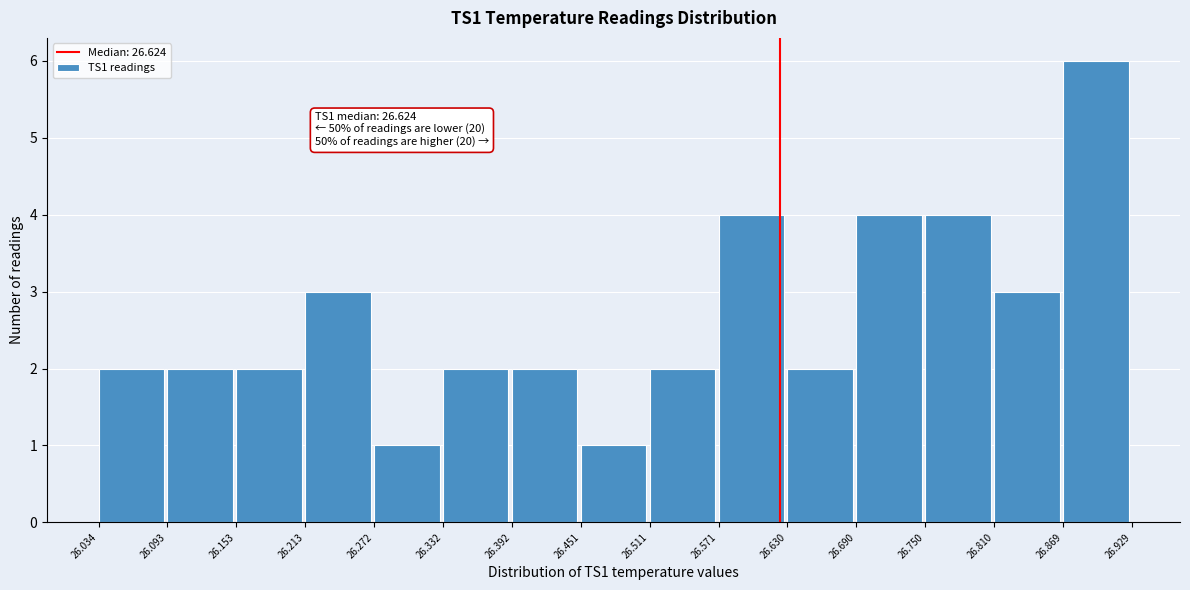

Over which range of the x-axis is the bar tallest?

26.869 to 26.929